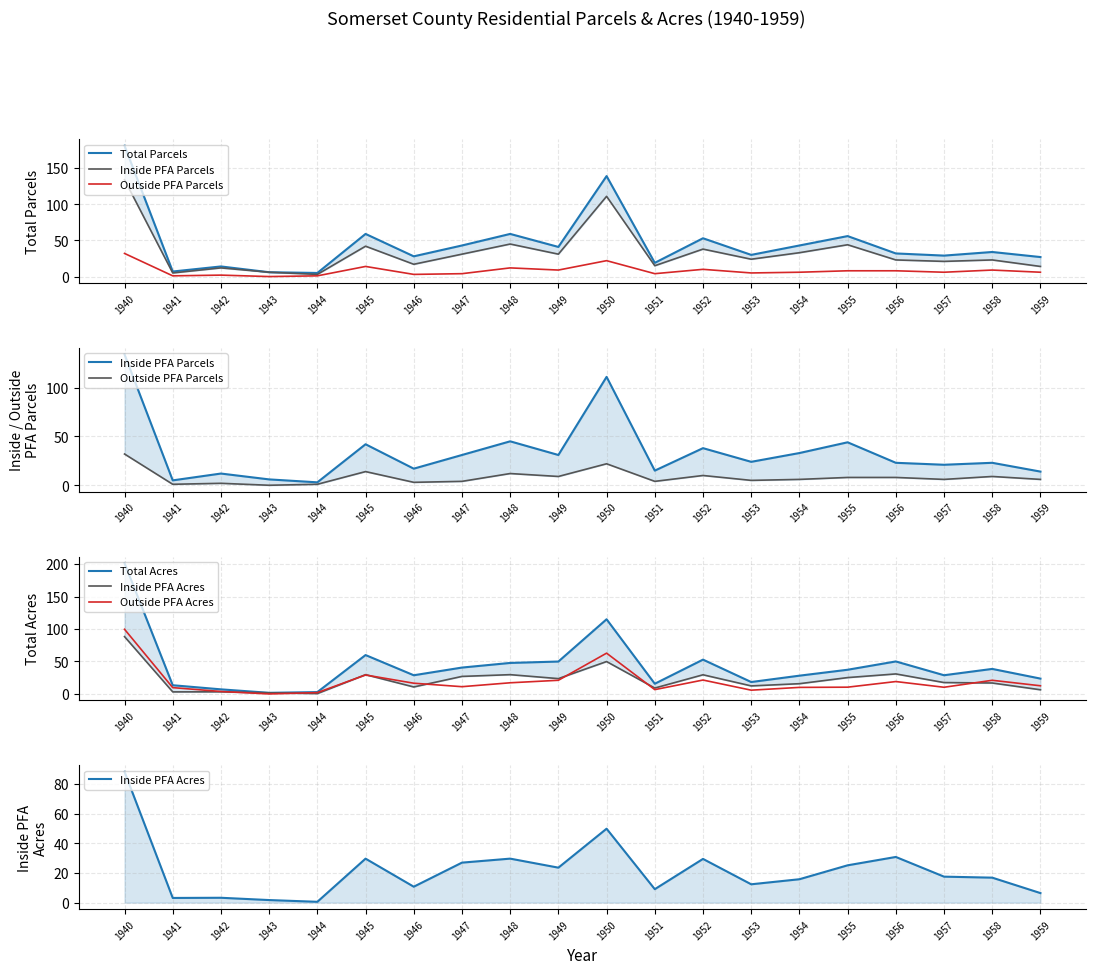

The value of Total Acres at 1948 is 47.8. True or false?

True